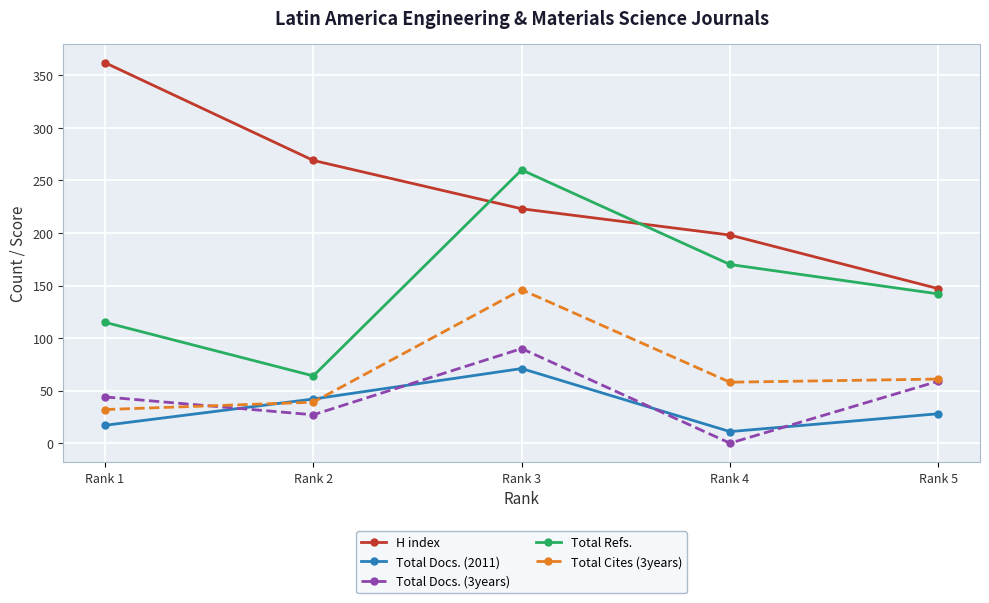

At which category does the chart reach its peak across all series?

Rank 1